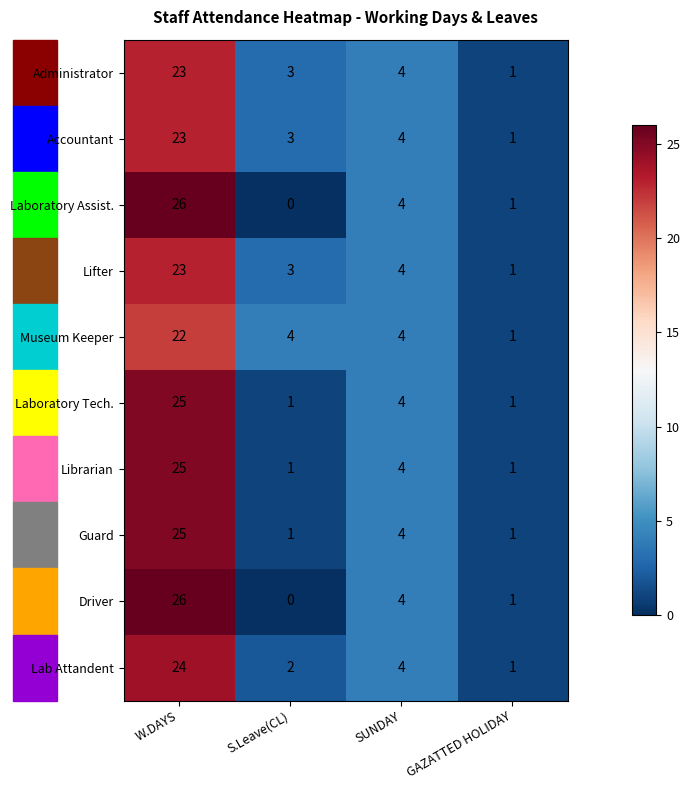

What is the greatest value displayed?

26